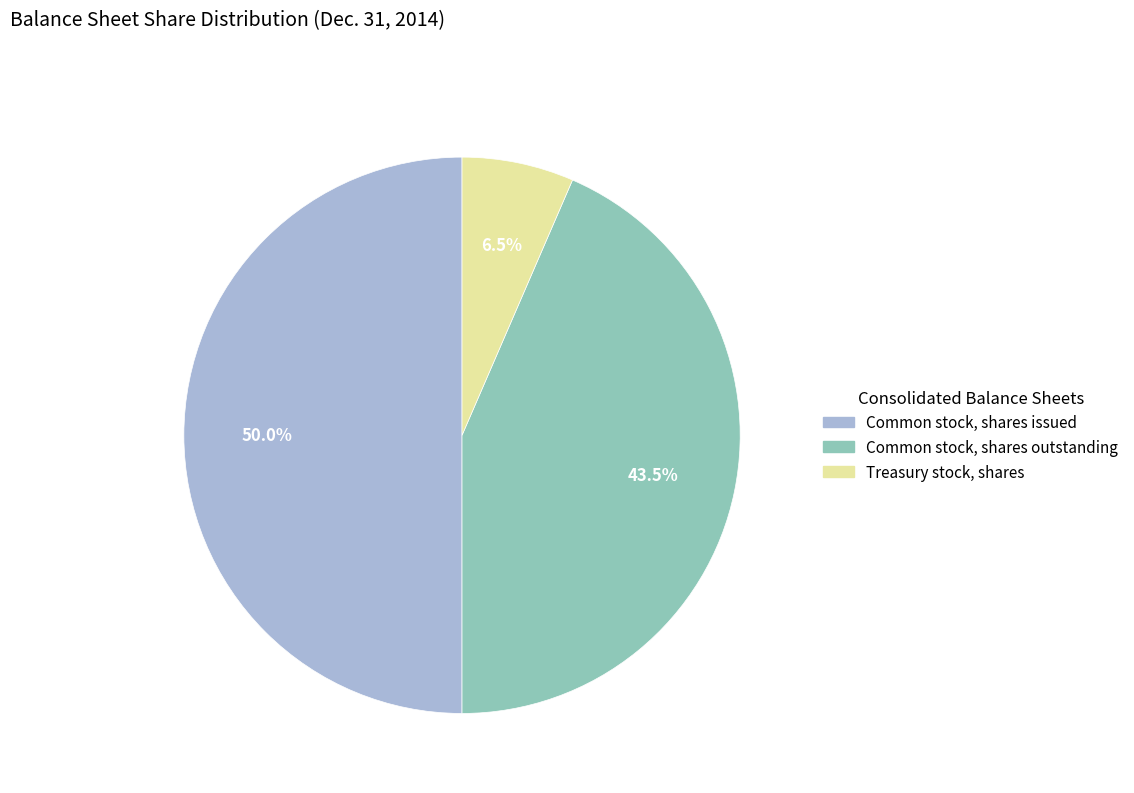

What portion of the pie excludes Treasury stock, shares?

93.5%